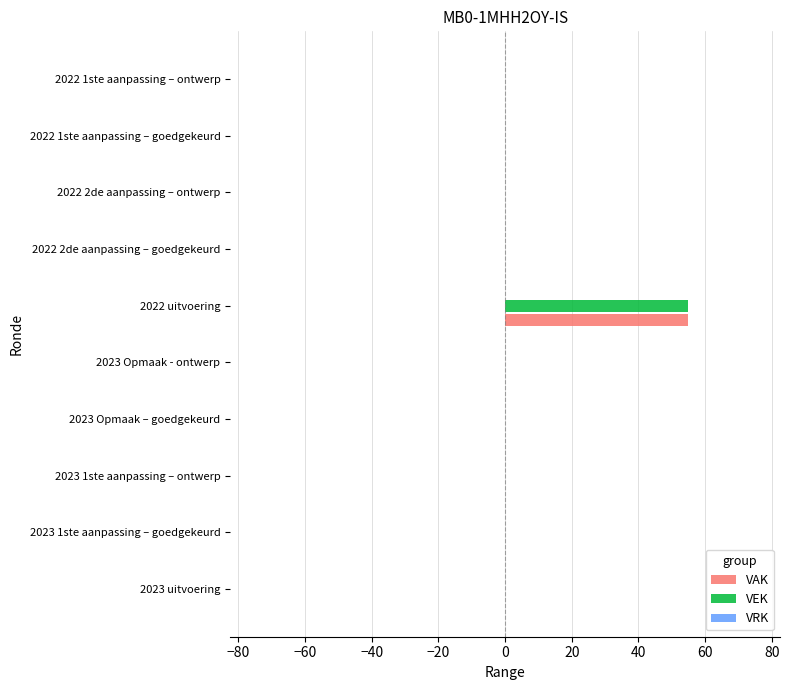

At which label does VAK reach its peak?

2022 uitvoering